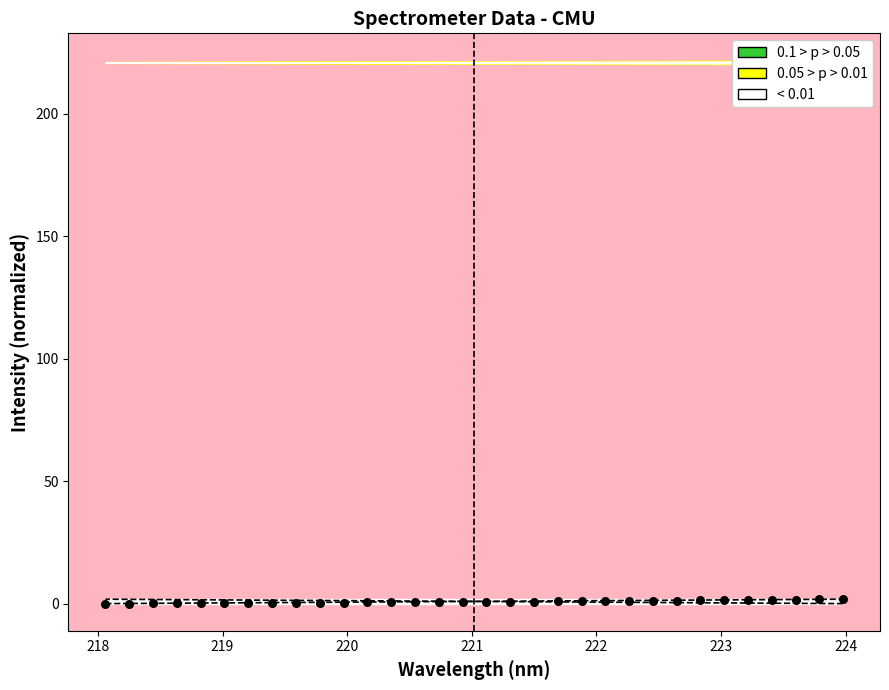

What is the range of X values (max minus min)?

5.9